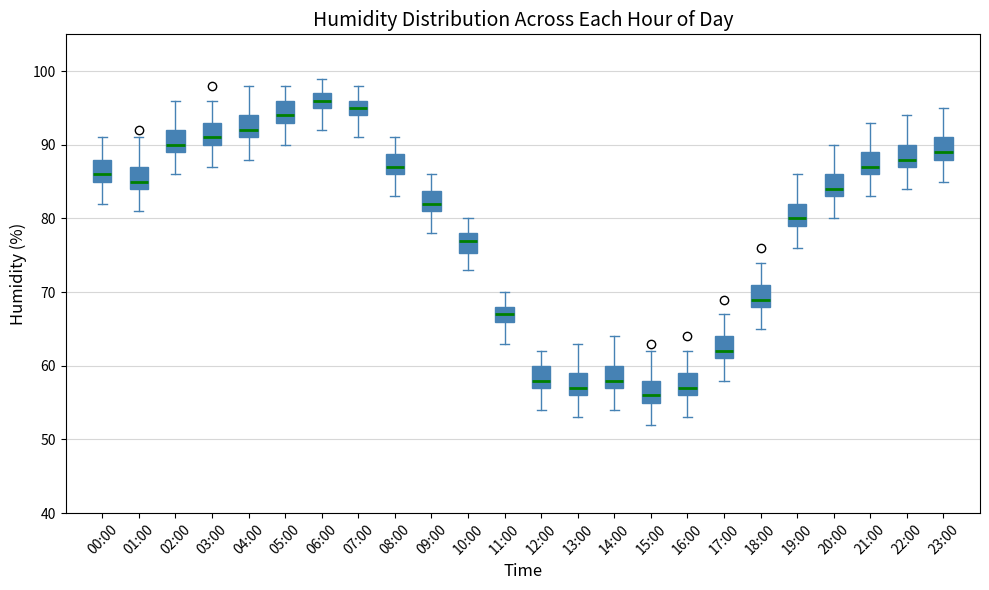

Reading left to right, transcribe this box plot: for each box, give where its median line is, the range the box spans, and where its two whiskers end, as read against the y-axis. The values are not printed on the chart, so give them approximately, as read against the axis.

00:00: median 86, box 85 to 88, whiskers 82 to 91
01:00: median 85, box 84 to 87, whiskers 81 to 91
02:00: median 90, box 89 to 92, whiskers 86 to 96
03:00: median 91, box 90 to 93, whiskers 87 to 96
04:00: median 92, box 91 to 94, whiskers 88 to 98
05:00: median 94, box 93 to 96, whiskers 90 to 98
06:00: median 96, box 95 to 97, whiskers 92 to 99
07:00: median 95, box 94 to 96, whiskers 91 to 98
08:00: median 87, box 86 to 89, whiskers 83 to 91
09:00: median 82, box 81 to 84, whiskers 78 to 86
10:00: median 77, box 75 to 78, whiskers 73 to 80
11:00: median 67, box 66 to 68, whiskers 63 to 70
12:00: median 58, box 57 to 60, whiskers 54 to 62
13:00: median 57, box 56 to 59, whiskers 53 to 63
14:00: median 58, box 57 to 60, whiskers 54 to 64
15:00: median 56, box 55 to 58, whiskers 52 to 62
16:00: median 57, box 56 to 59, whiskers 53 to 62
17:00: median 62, box 61 to 64, whiskers 58 to 67
18:00: median 69, box 68 to 71, whiskers 65 to 74
19:00: median 80, box 79 to 82, whiskers 76 to 86
20:00: median 84, box 83 to 86, whiskers 80 to 90
21:00: median 87, box 86 to 89, whiskers 83 to 93
22:00: median 88, box 87 to 90, whiskers 84 to 94
23:00: median 89, box 88 to 91, whiskers 85 to 95